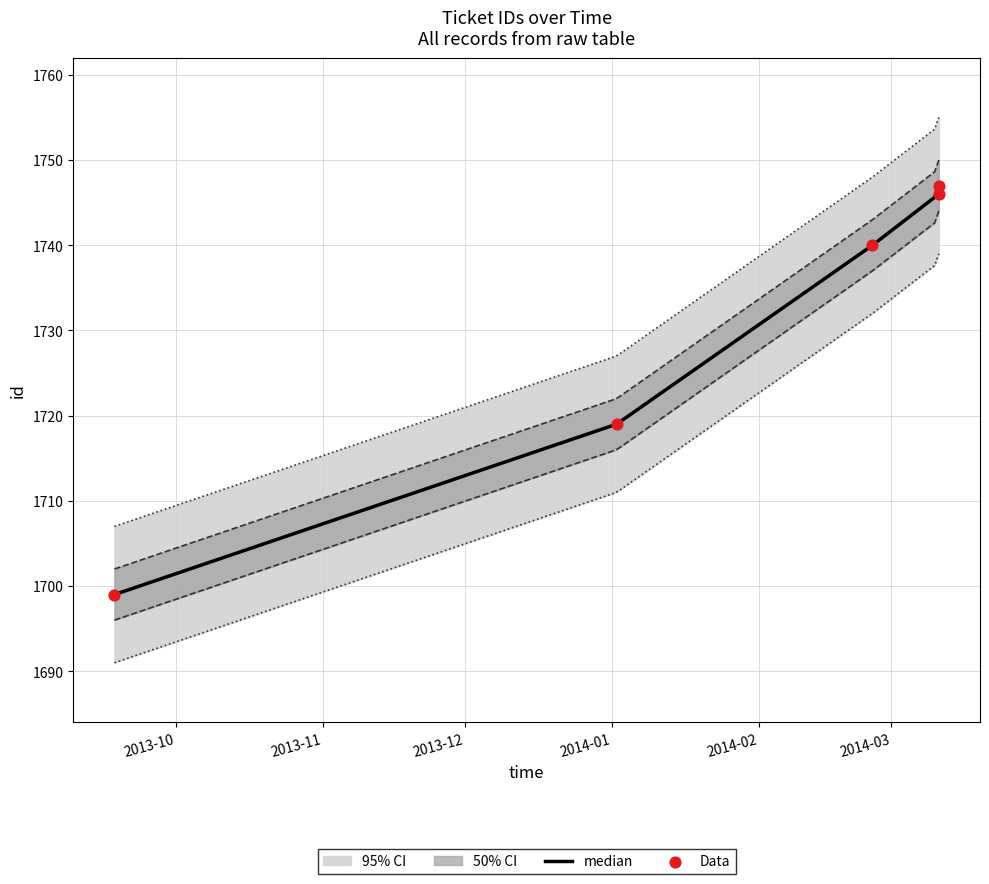

What is the change in value from 2013-09-18 to 2014-02-25?

+41